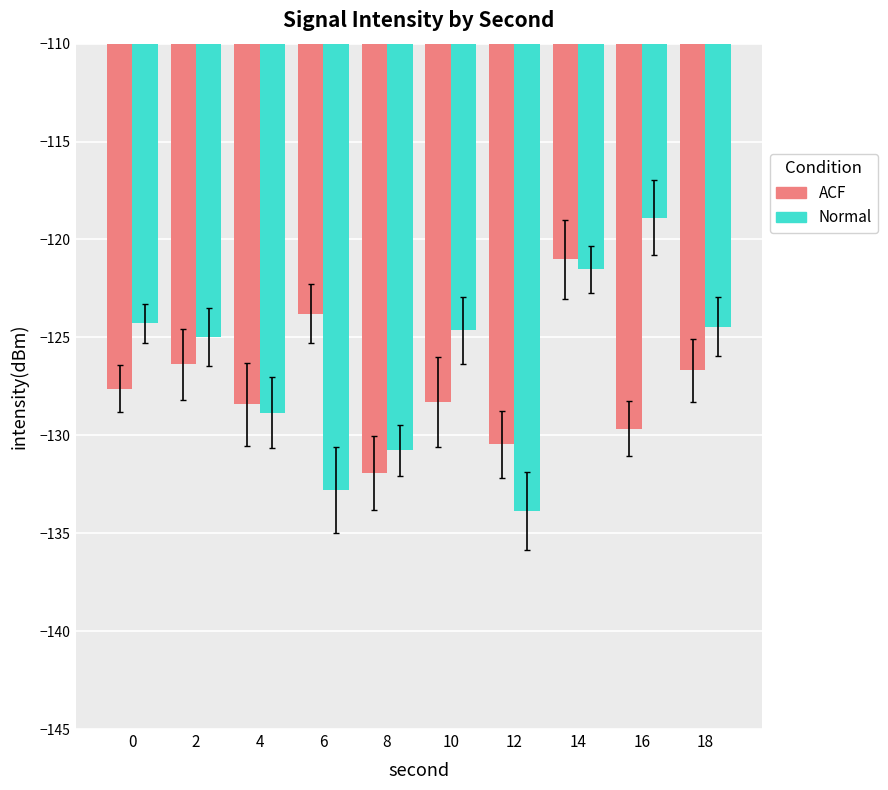

What is the value of the ACF bar at the 7th from the left?

-130.5